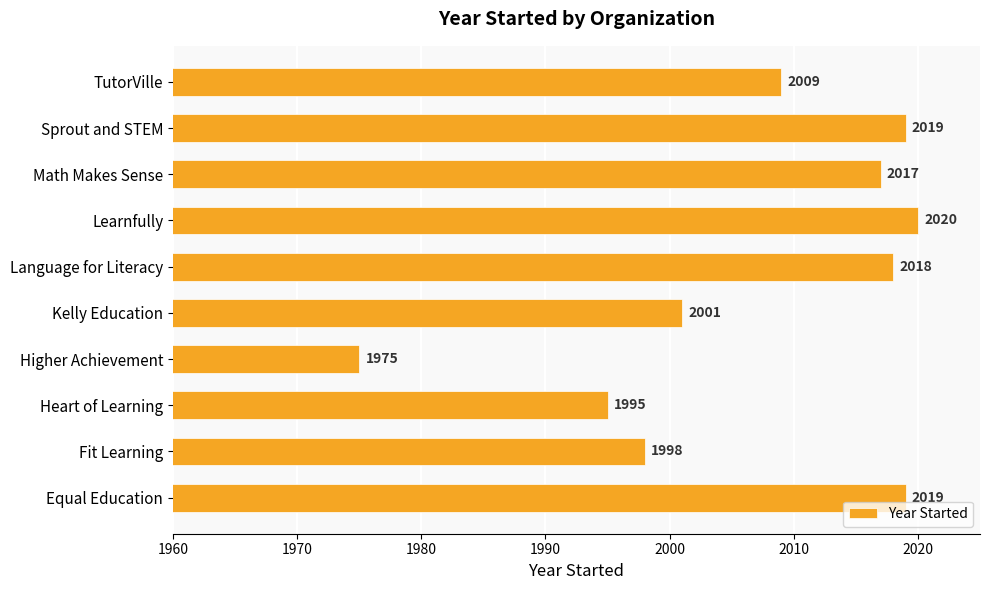

Reading top to bottom, list all the values displayed in this chart.

TutorVille=2009	Sprout and STEM=2019	Math Makes Sense=2017	Learnfully=2020	Language for Literacy=2018	Kelly Education=2001	Higher Achievement=1975	Heart of Learning=1995	Fit Learning=1998	Equal Education=2019